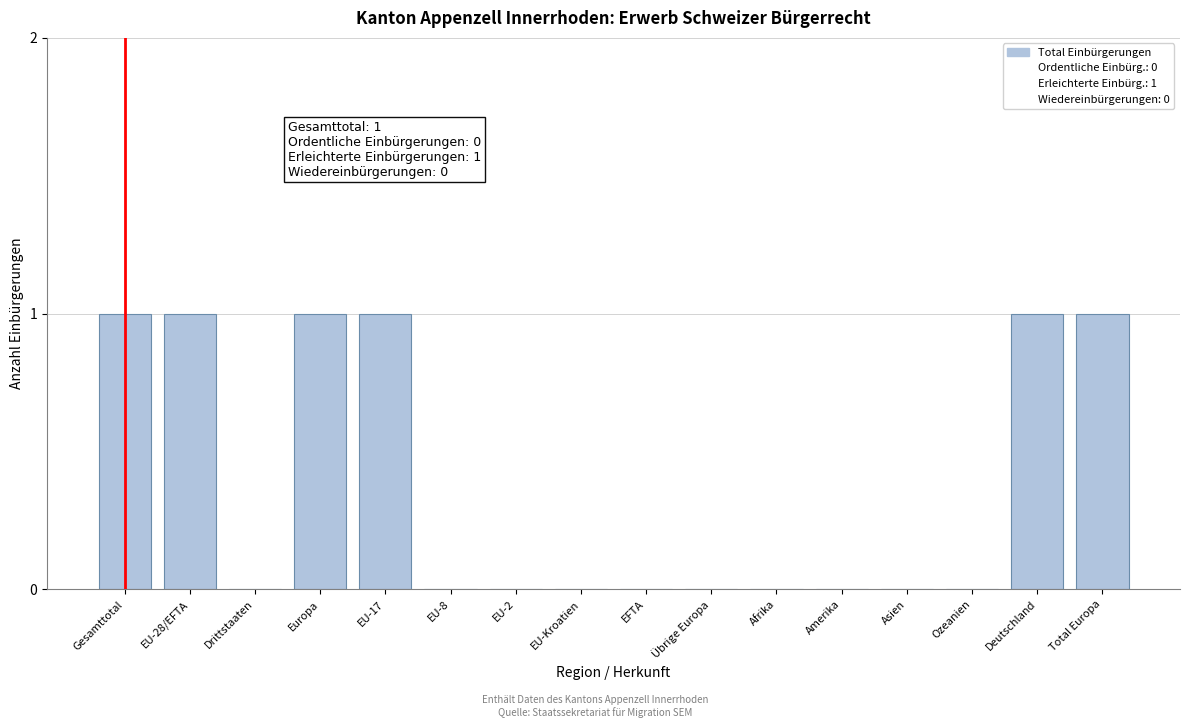

Reading right to left, extract all data points from this chart.

Total Europa=1	Deutschland=1	Ozeanien=0	Asien=0	Amerika=0	Afrika=0	Übrige Europa=0	EFTA=0	EU-Kroatien=0	EU-2=0	EU-8=0	EU-17=1	Europa=1	Drittstaaten=0	EU-28/EFTA=1	Gesamttotal=1